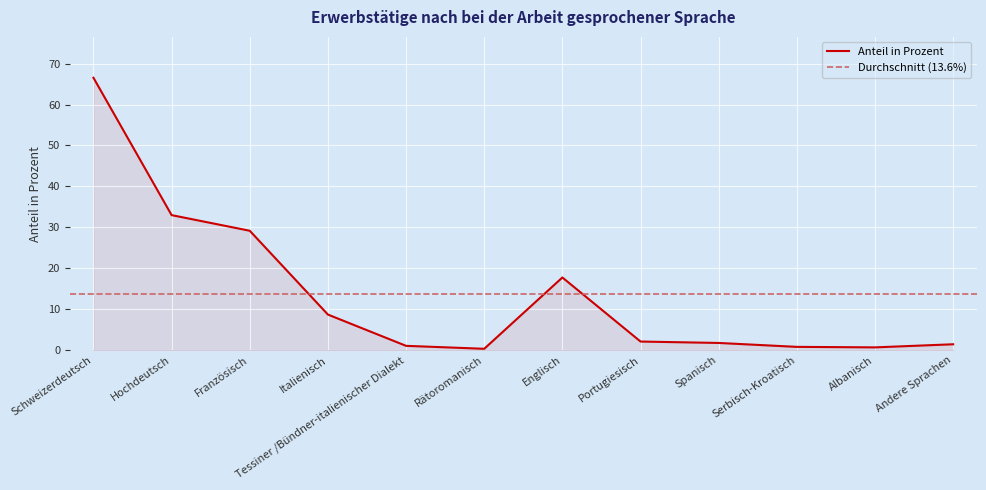

At which category does the data reach its first local valley?

Rätoromanisch